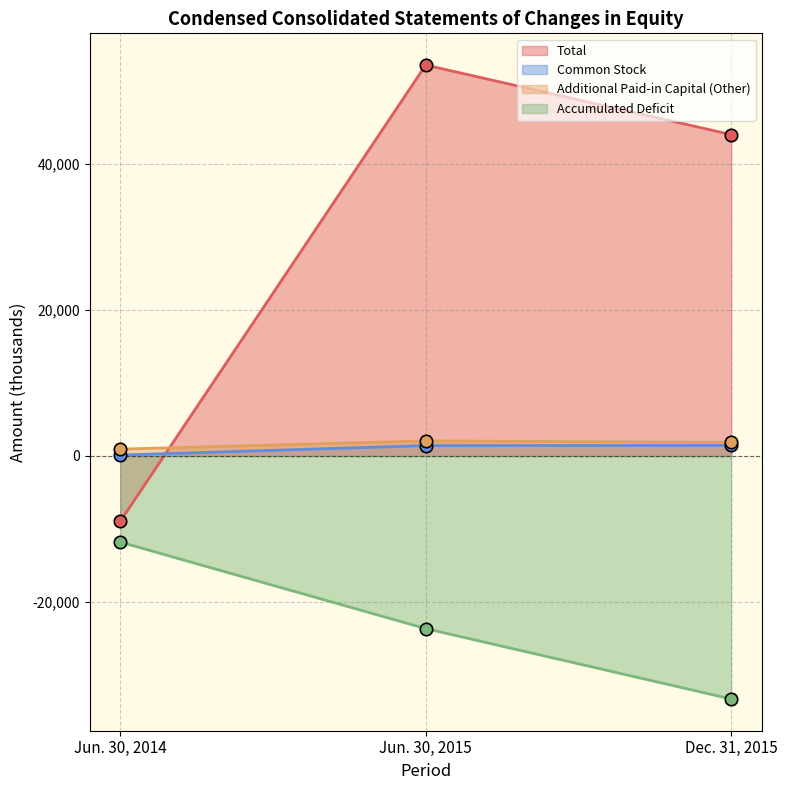

Which series has the widest spread of Y values?

Total